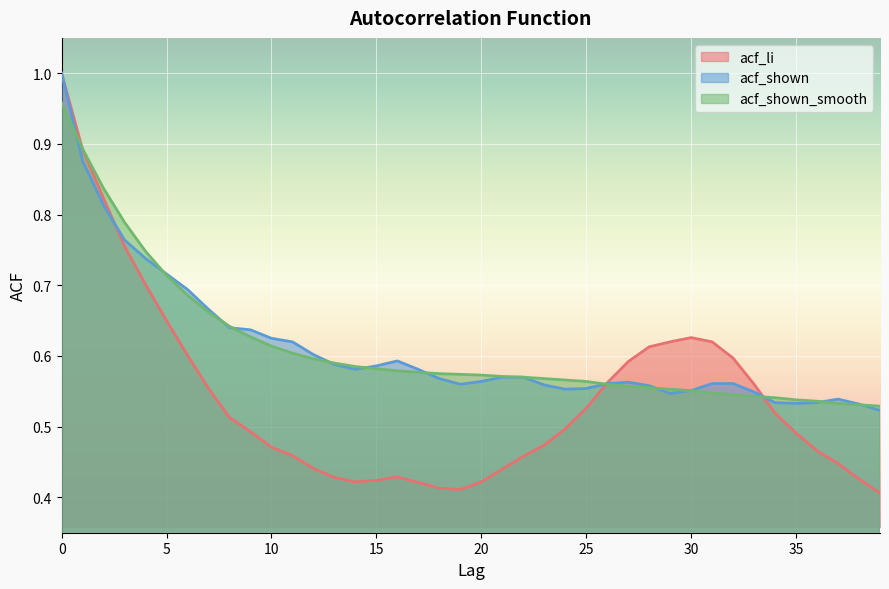

What is the highest value of the acf_shown_smooth series?

1.0